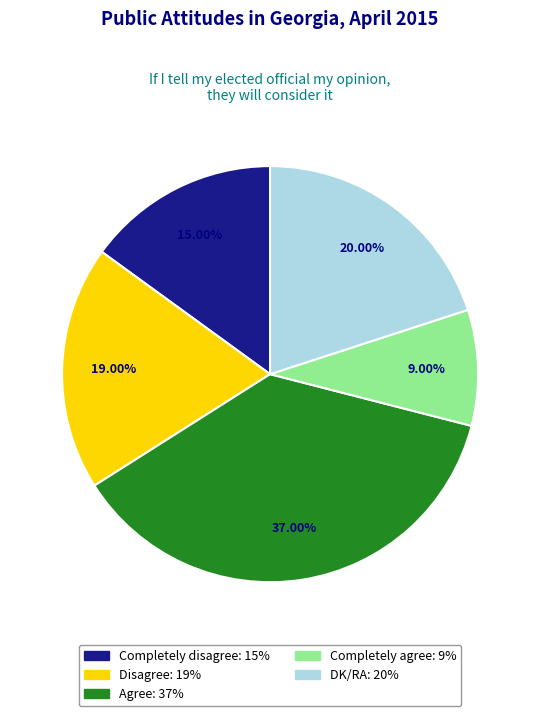

Approximately how many times larger is the value at Completely agree compared to Disagree?

0.5